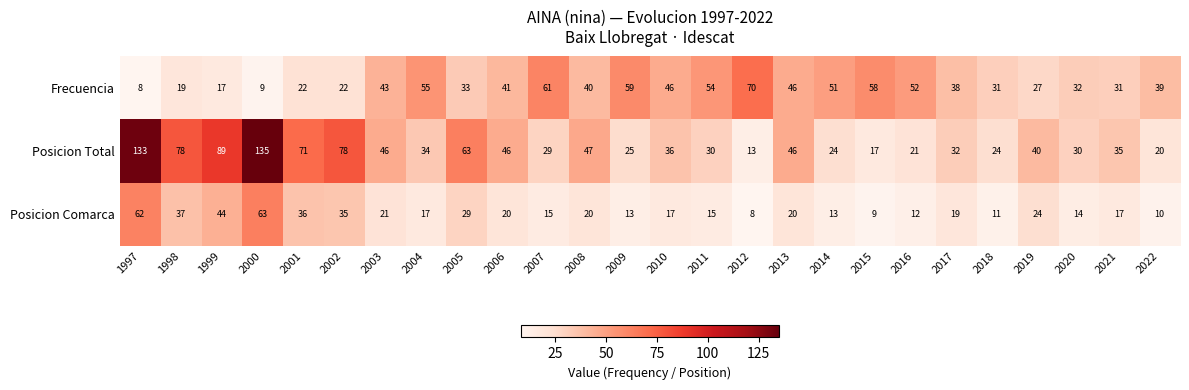

At which category is the sum across all series the highest?

2000